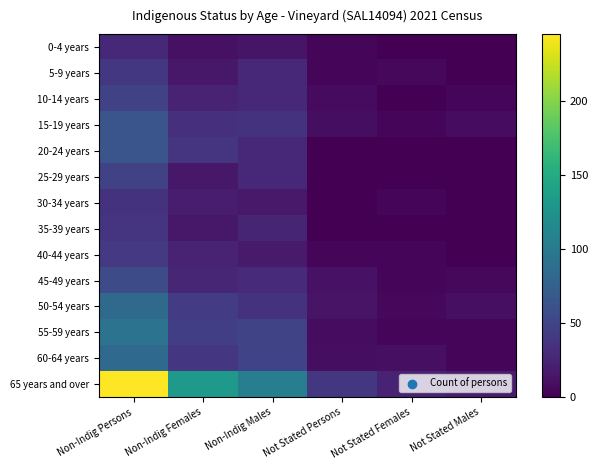

Reading left to right, transcribe all the data shown in this chart.

0-4 years: Non-Indig Persons=27	Non-Indig Females=11	Non-Indig Males=14	Not Stated Persons=3	Not Stated Females=0	Not Stated Males=0
5-9 years: Non-Indig Persons=40	Non-Indig Females=16	Non-Indig Males=27	Not Stated Persons=3	Not Stated Females=5	Not Stated Males=0
10-14 years: Non-Indig Persons=48	Non-Indig Females=24	Non-Indig Males=27	Not Stated Persons=7	Not Stated Females=0	Not Stated Males=3
15-19 years: Non-Indig Persons=65	Non-Indig Females=33	Non-Indig Males=36	Not Stated Persons=9	Not Stated Females=3	Not Stated Males=8
20-24 years: Non-Indig Persons=65	Non-Indig Females=37	Non-Indig Males=28	Not Stated Persons=0	Not Stated Females=0	Not Stated Males=0
25-29 years: Non-Indig Persons=47	Non-Indig Females=16	Non-Indig Males=27	Not Stated Persons=0	Not Stated Females=0	Not Stated Males=0
30-34 years: Non-Indig Persons=36	Non-Indig Females=19	Non-Indig Males=17	Not Stated Persons=0	Not Stated Females=3	Not Stated Males=0
35-39 years: Non-Indig Persons=37	Non-Indig Females=16	Non-Indig Males=25	Not Stated Persons=0	Not Stated Females=0	Not Stated Males=0
40-44 years: Non-Indig Persons=41	Non-Indig Females=23	Non-Indig Males=18	Not Stated Persons=3	Not Stated Females=4	Not Stated Males=0
45-49 years: Non-Indig Persons=56	Non-Indig Females=26	Non-Indig Males=30	Not Stated Persons=12	Not Stated Females=4	Not Stated Males=5
50-54 years: Non-Indig Persons=85	Non-Indig Females=44	Non-Indig Males=36	Not Stated Persons=13	Not Stated Females=5	Not Stated Males=10
55-59 years: Non-Indig Persons=93	Non-Indig Females=45	Non-Indig Males=50	Not Stated Persons=8	Not Stated Females=3	Not Stated Males=4
60-64 years: Non-Indig Persons=84	Non-Indig Females=39	Non-Indig Males=49	Not Stated Persons=9	Not Stated Females=10	Not Stated Males=4
65 years and over: Non-Indig Persons=245	Non-Indig Females=132	Non-Indig Males=105	Not Stated Persons=40	Not Stated Females=24	Not Stated Males=19